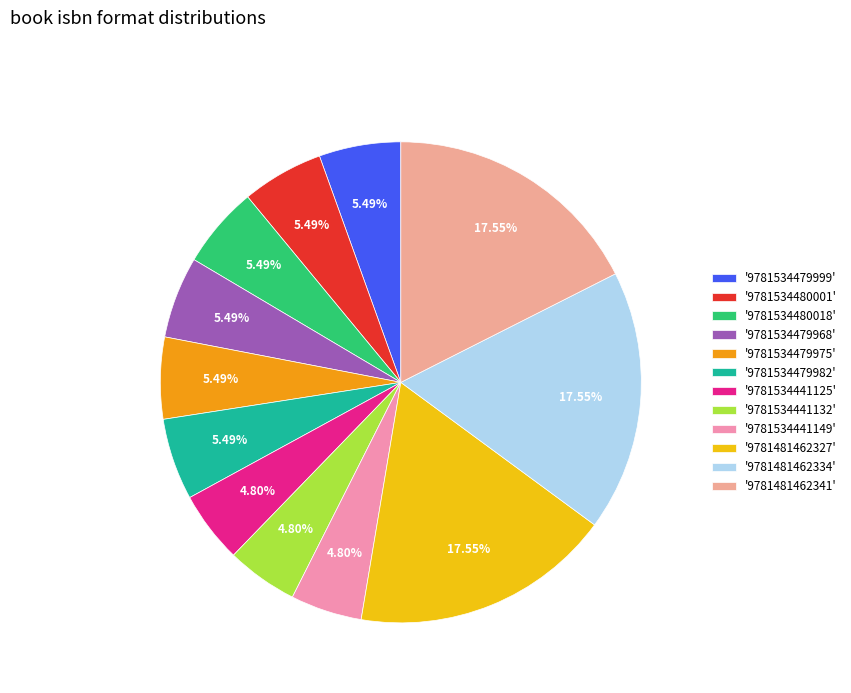

To the nearest percent, what is the difference between the largest and smallest slice percentages?

13%